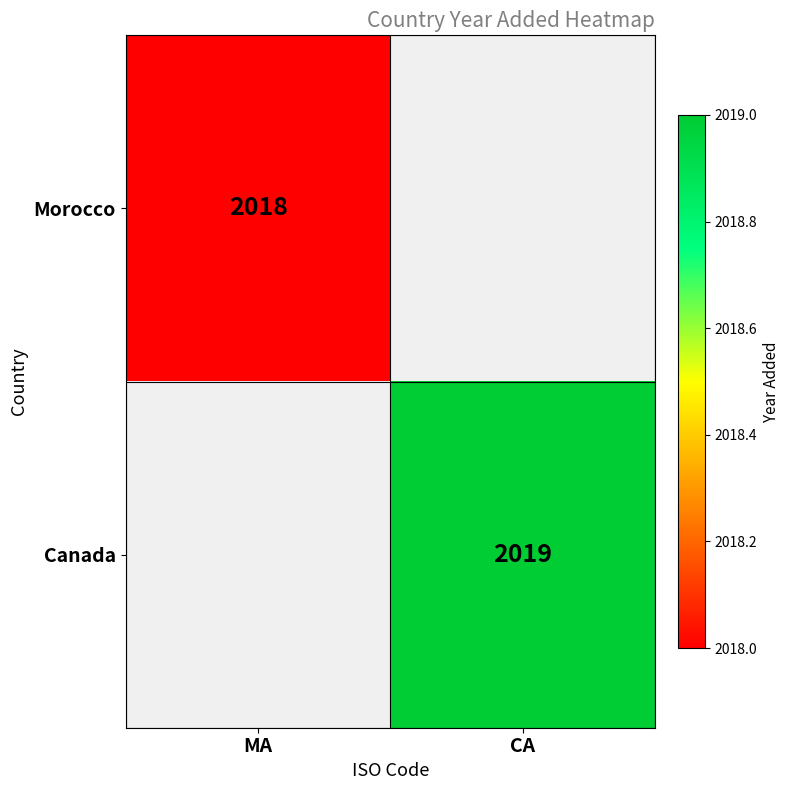

The Canada series shows 2746 at CA. True or false?

False